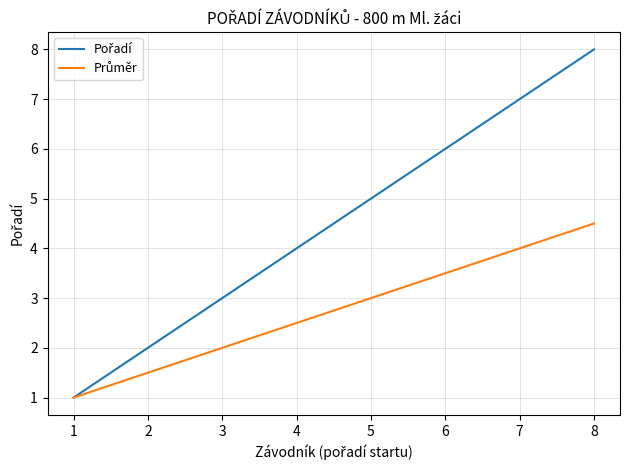

What is the minimum value shown in the chart?

1.0